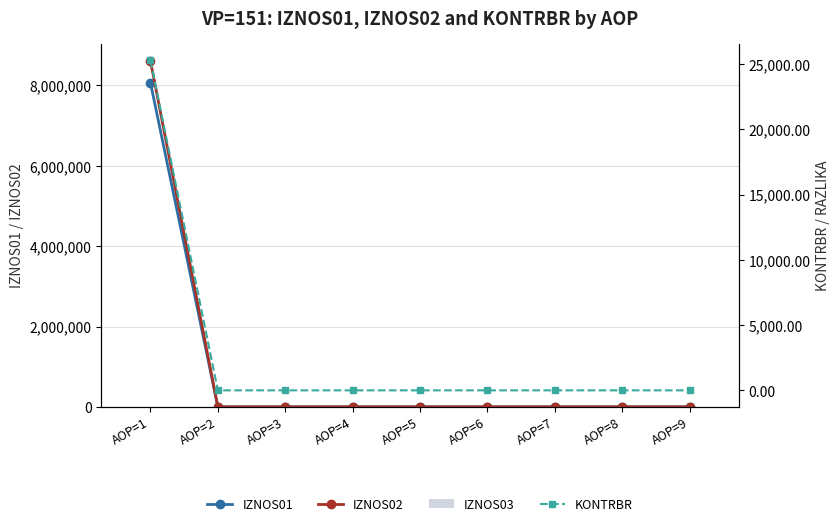

How many groups of bars are there?

9